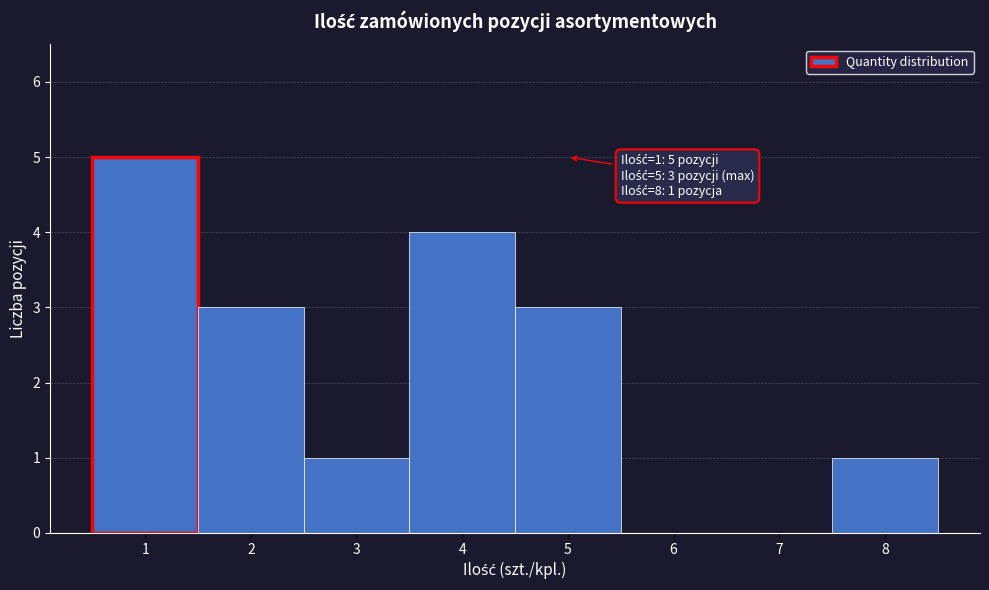

Over which range of the x-axis is the bar tallest?

0.5 to 1.5